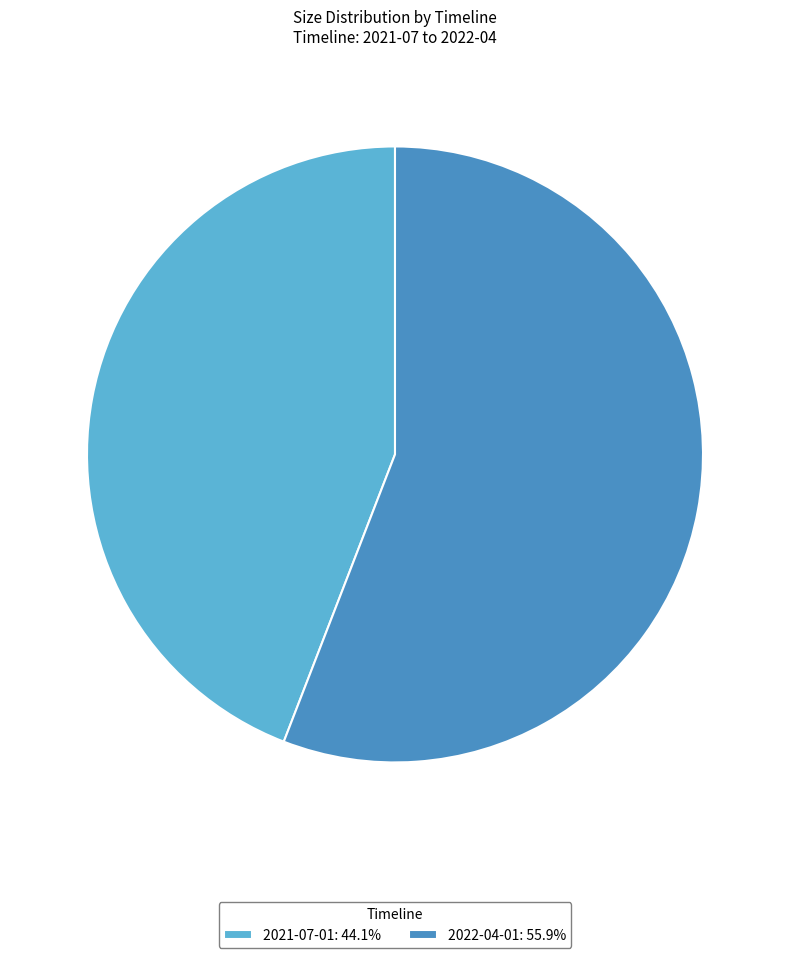

What is the ratio of the value at 2021-07-01: 44.1% to the value at 2022-04-01: 55.9%?

0.8